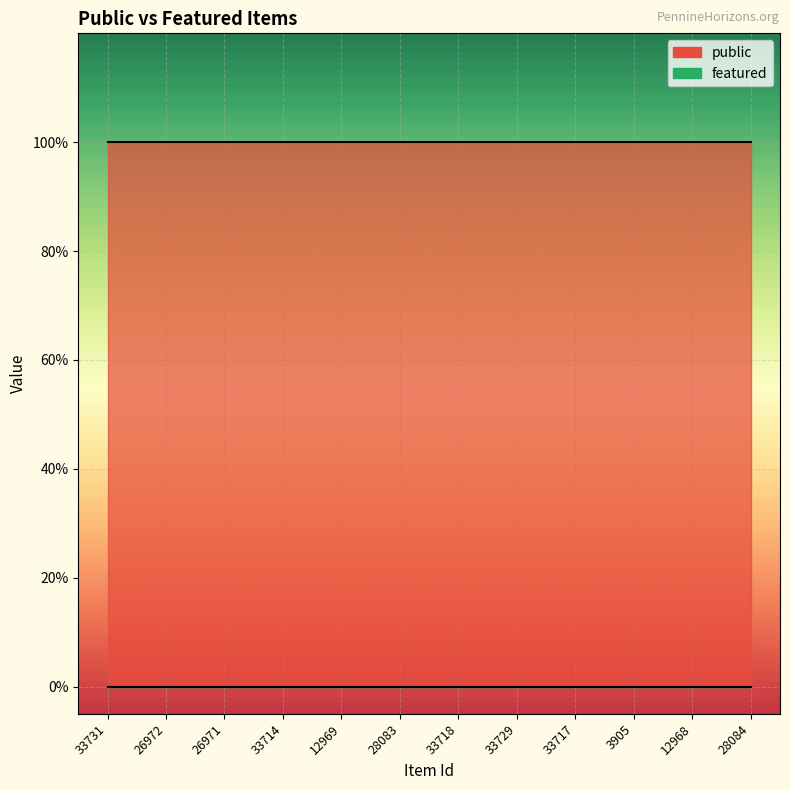

What is the maximum value for public?

1